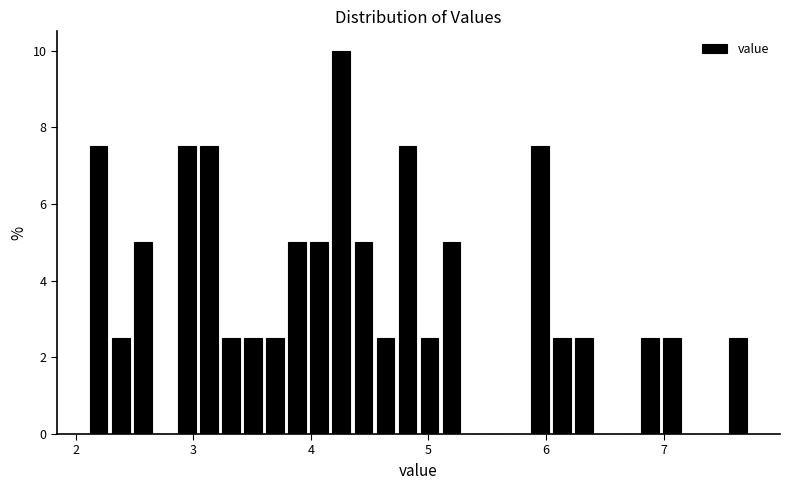

Around what value on the x-axis is the tallest bar? Give the approximate position of its centre, as read against the axis.

4.3